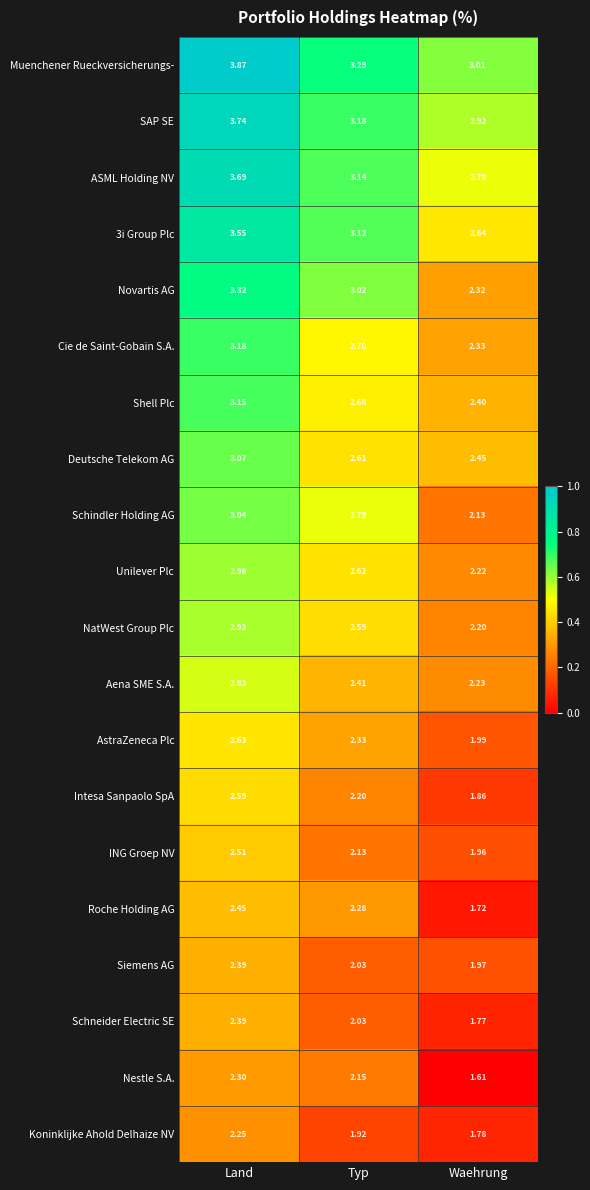

List the labels in order of Intesa Sanpaolo SpA value, largest first.

Land, Typ, Waehrung